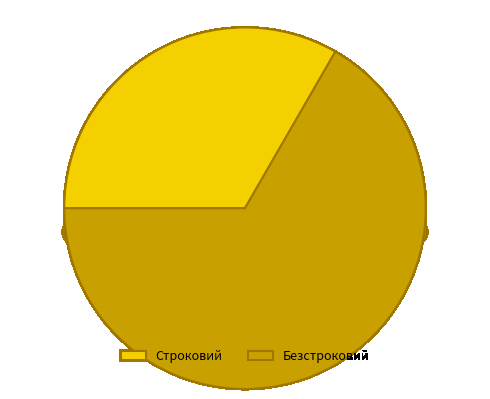

Which slice is the smallest?

Строковий